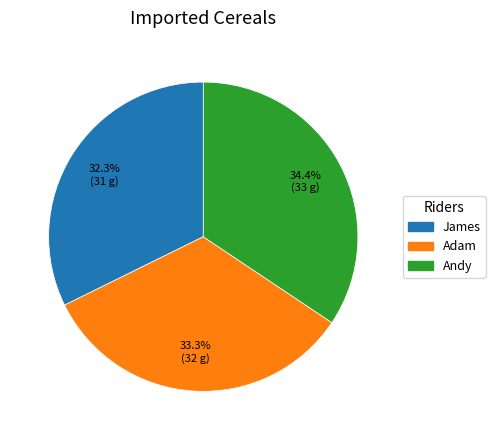

Is it true that Adam is 33% of the pie?

True